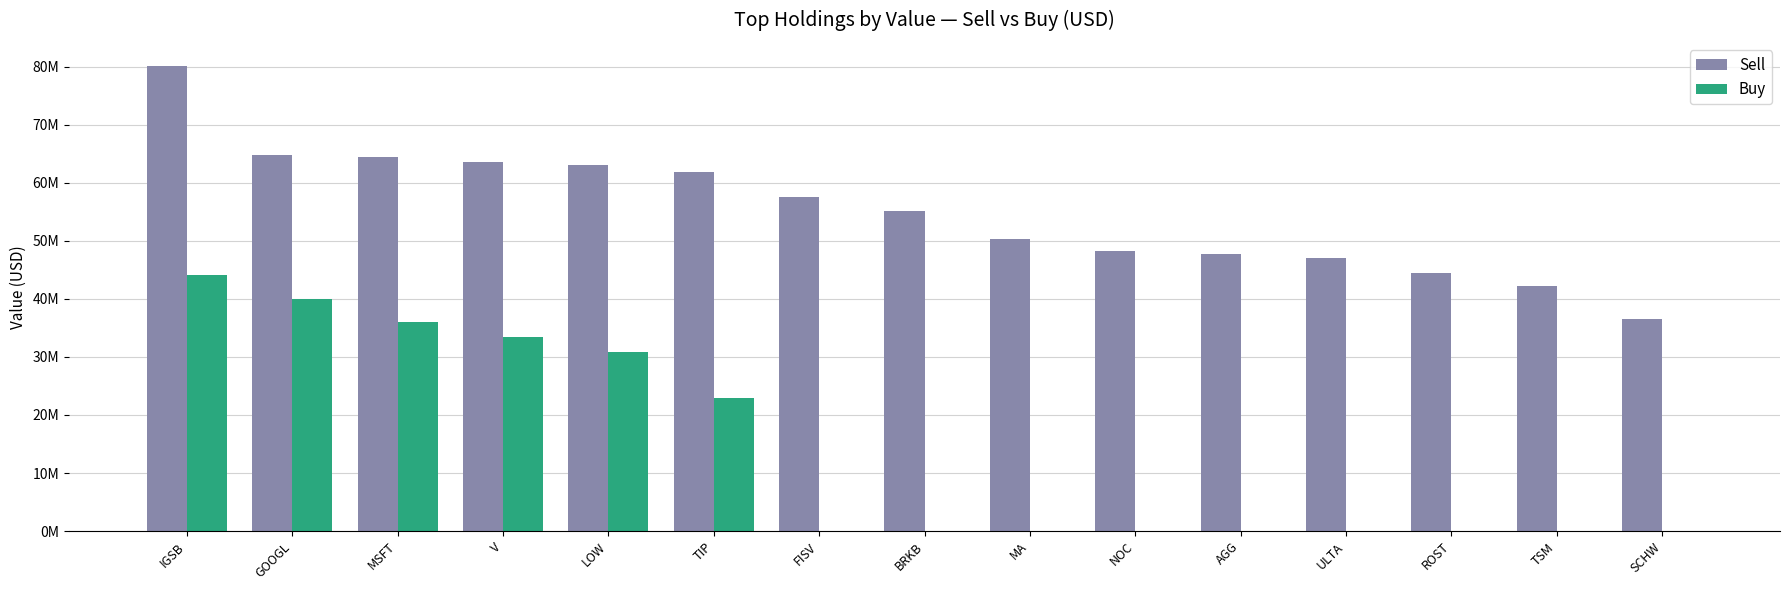

Between LOW and ULTA, which series saw the biggest shift?

Buy